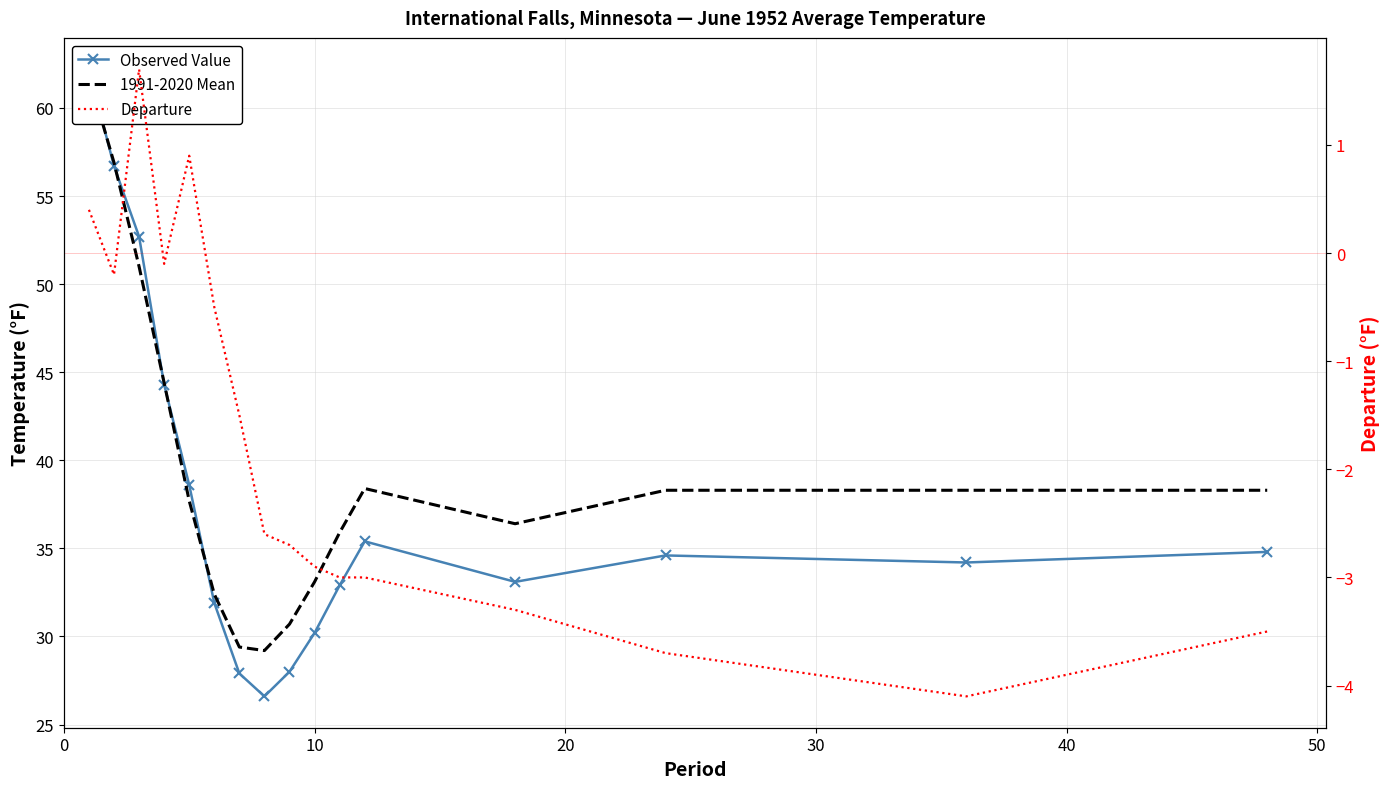

Which series has the largest total across all categories?

1991-2020 Mean